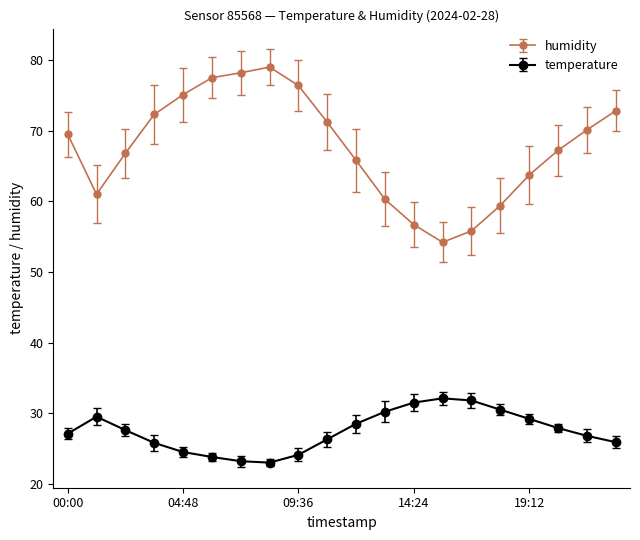

Which series has the largest total across all categories?

humidity